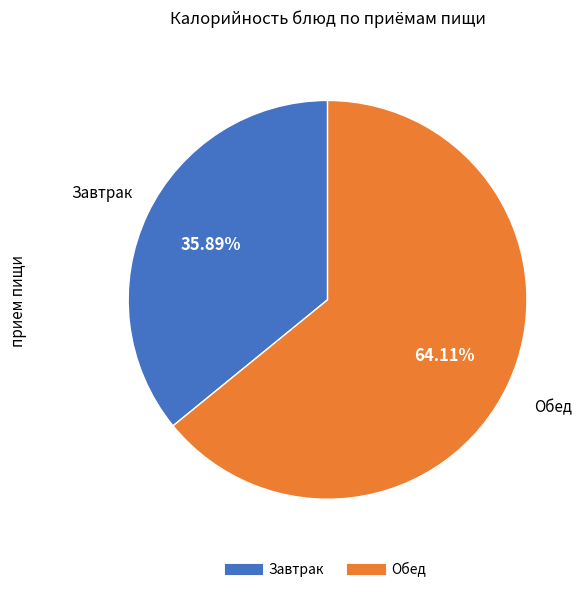

Is there a majority slice in this chart?

Yes